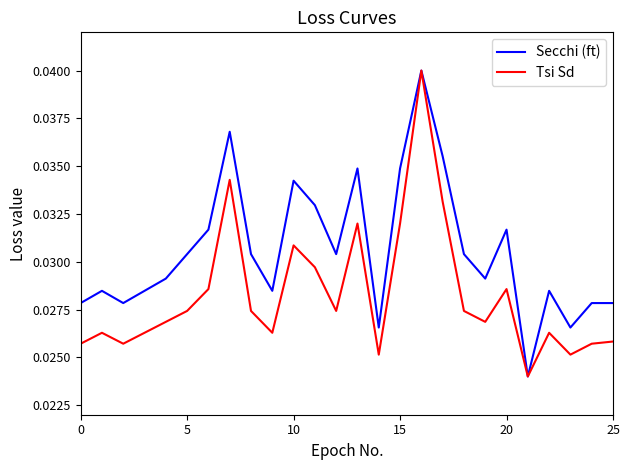

Which series has the largest total across all categories?

Secchi (ft)